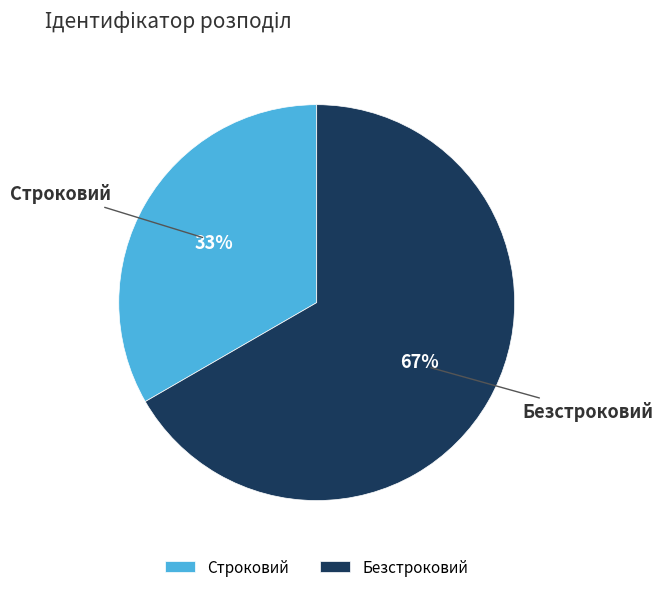

Which slice is the largest?

Безстроковий